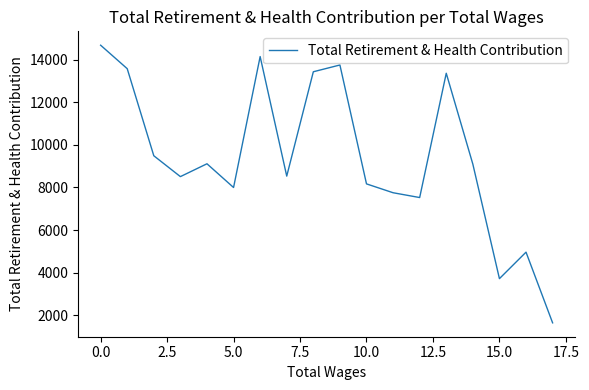

What is the difference between the maximum and minimum values?

13040